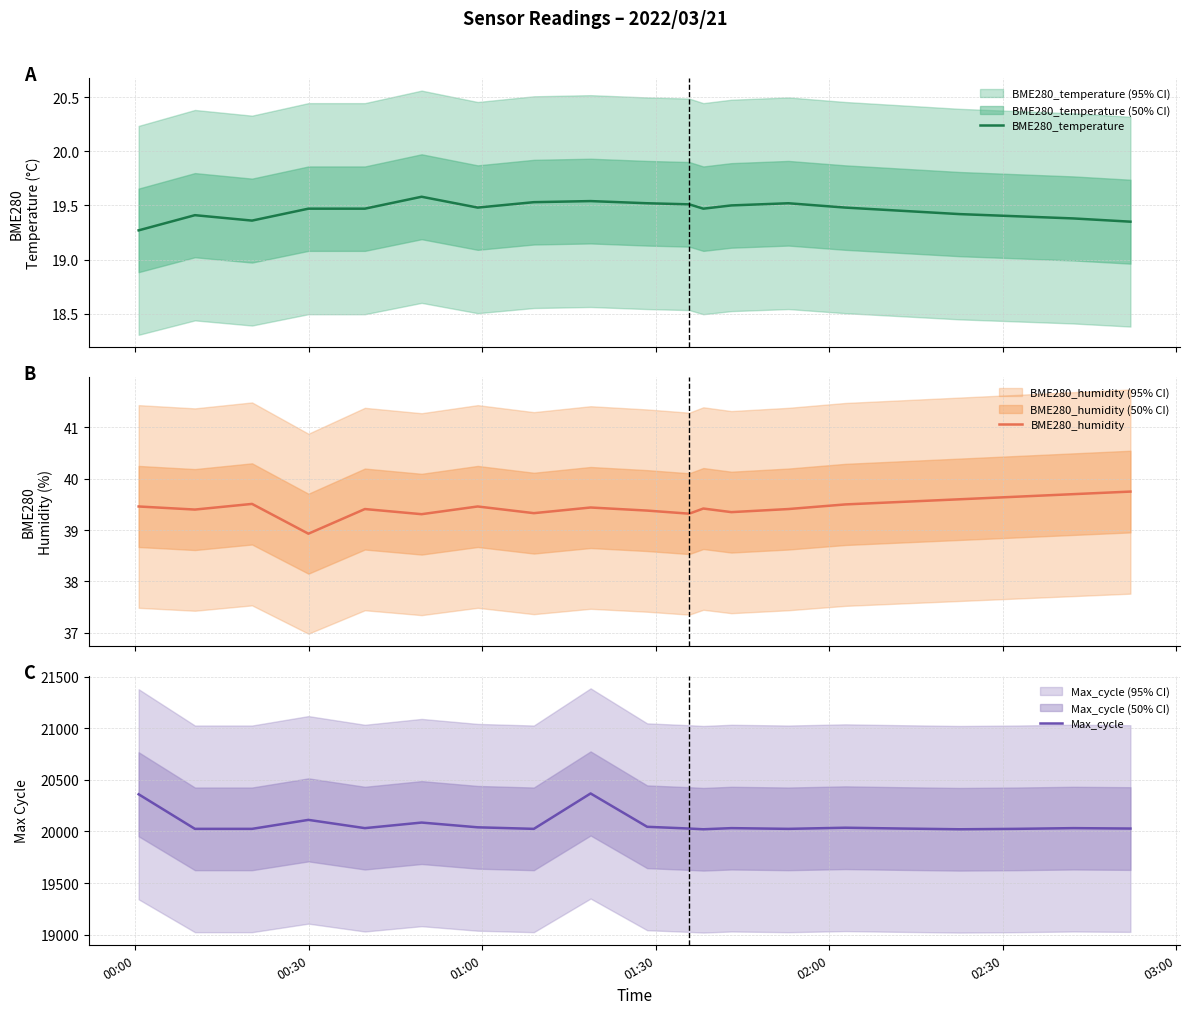

What is the highest value of the Max_cycle series?

20368